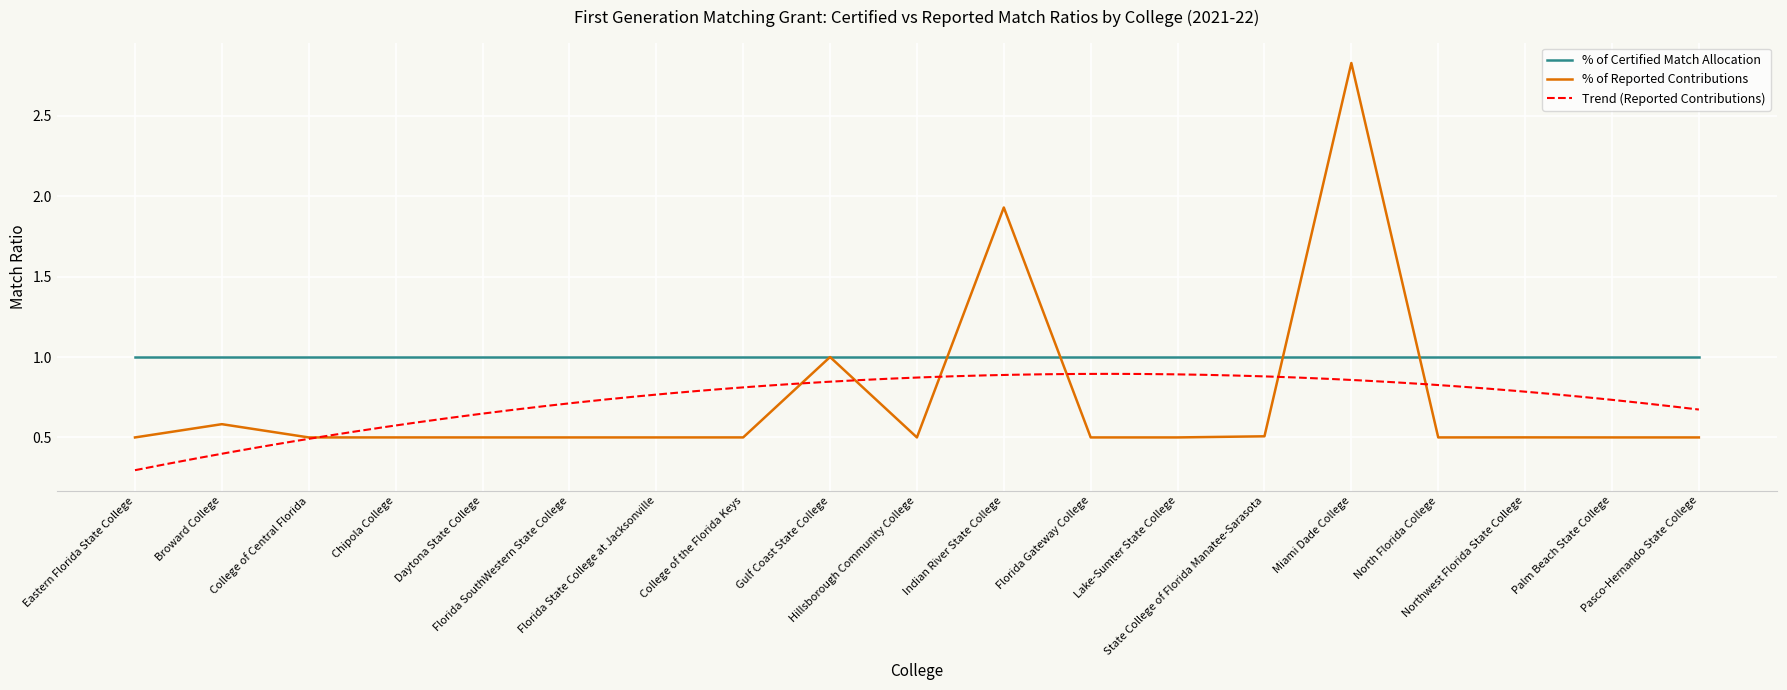

Rank the categories by value from highest to lowest.

Miami Dade College, Indian River State College, Gulf Coast State College, Broward College, State College of Florida Manatee-Sarasota, Northwest Florida State College, College of the Florida Keys, North Florida College, Chipola College, Lake-Sumter State College, Daytona State College, Palm Beach State College, Eastern Florida State College, College of Central Florida, Florida SouthWestern State College, Florida State College at Jacksonville, Hillsborough Community College, Florida Gateway College, Pasco-Hernando State College